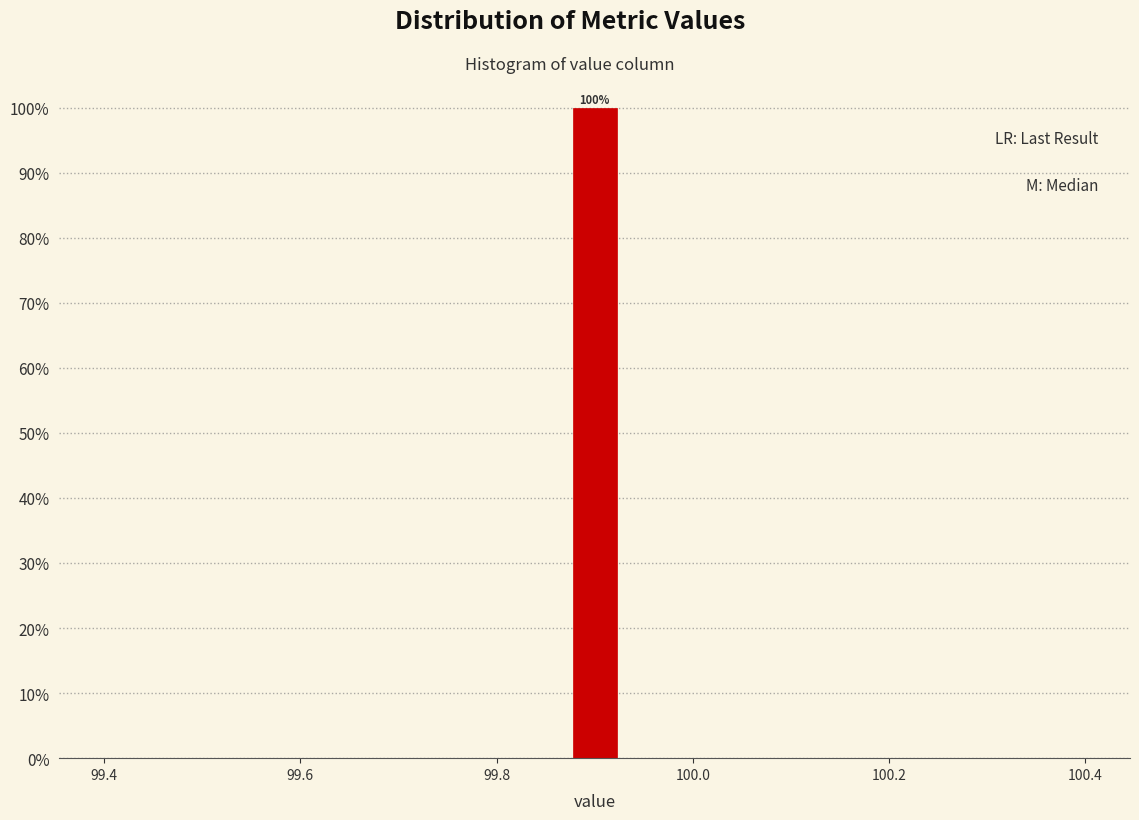

Read against the x-axis, roughly where is the centre of the tallest bar?

99.90